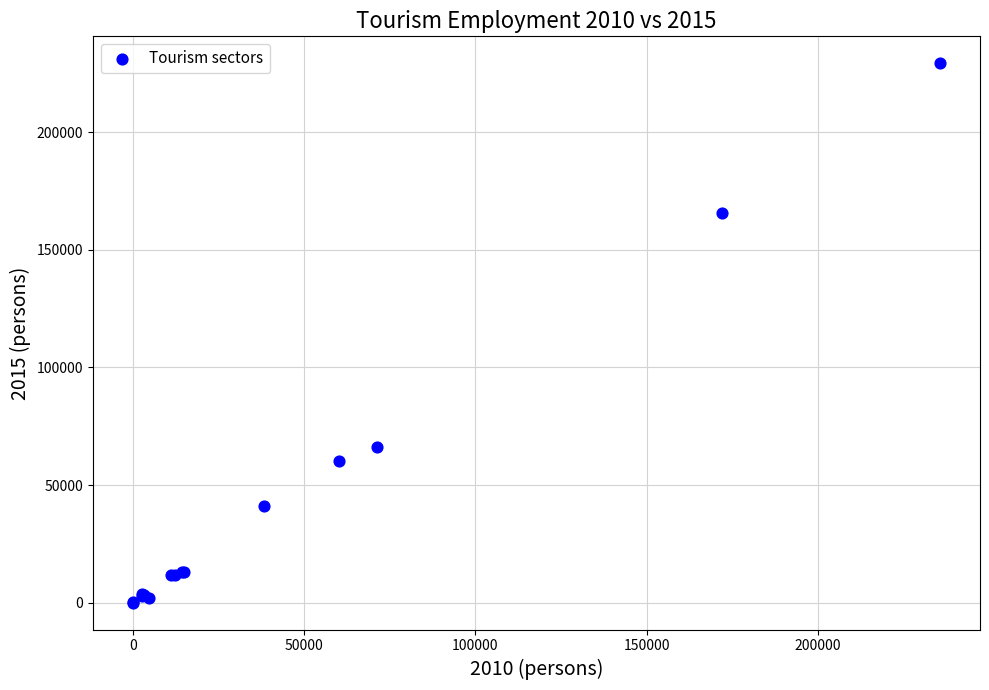

What Y value in the scatter plot is closest to 114624?

66266.3